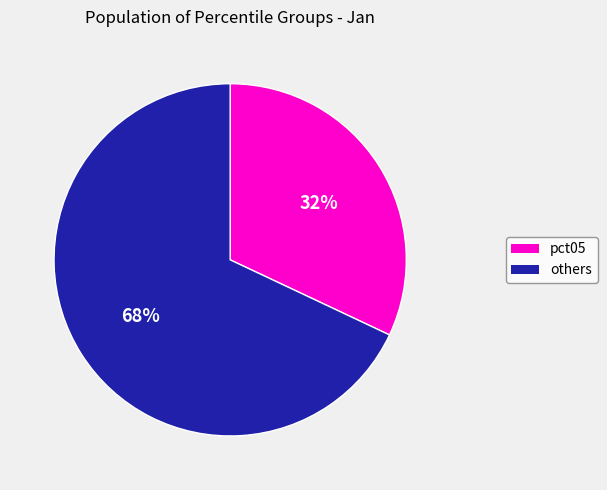

Is there any slice that represents more than half of the pie?

Yes